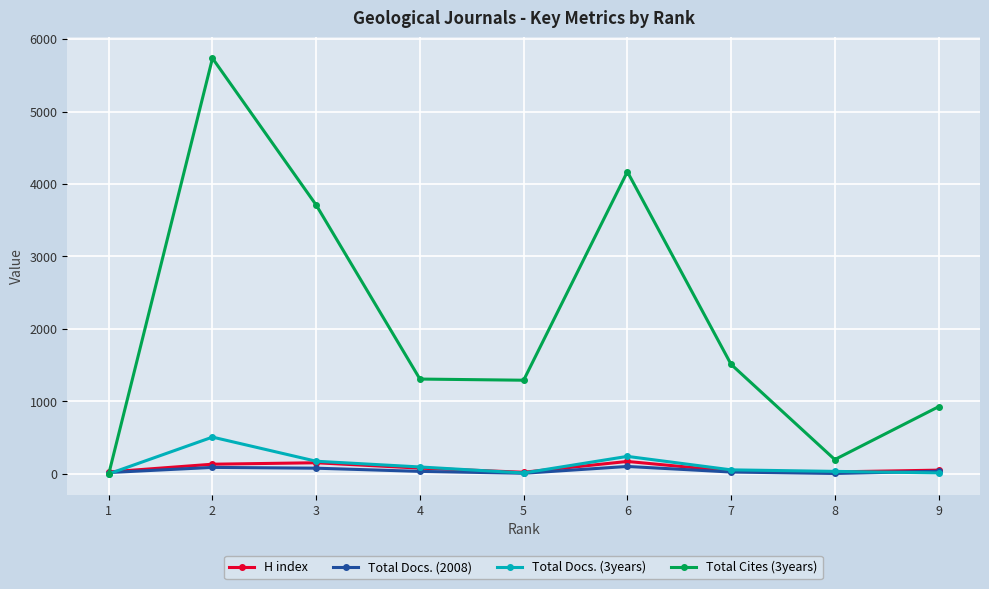

Is it true that Total Docs. (2008) equals 5 at 8?

True